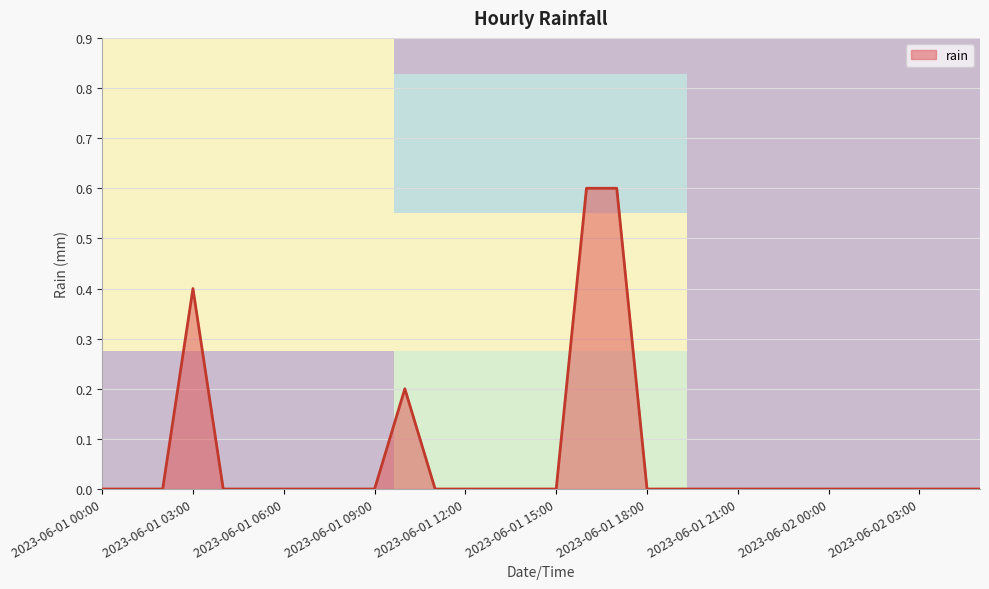

True or false: the data shows -0.3 at 2023-06-01 19:00.

False